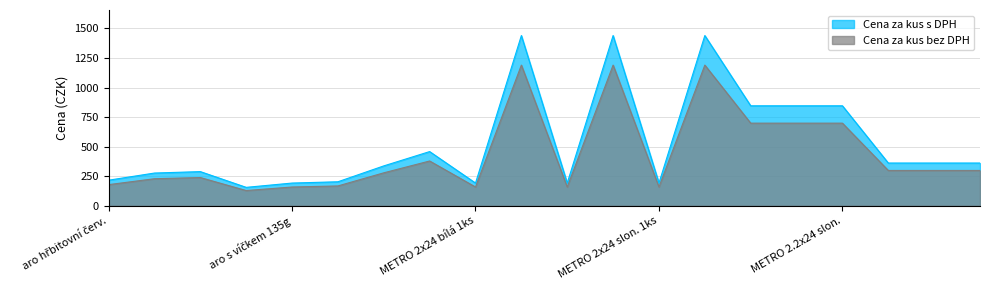

What is the total value across all series at METRO 2.2x24 slon.?

1544.8